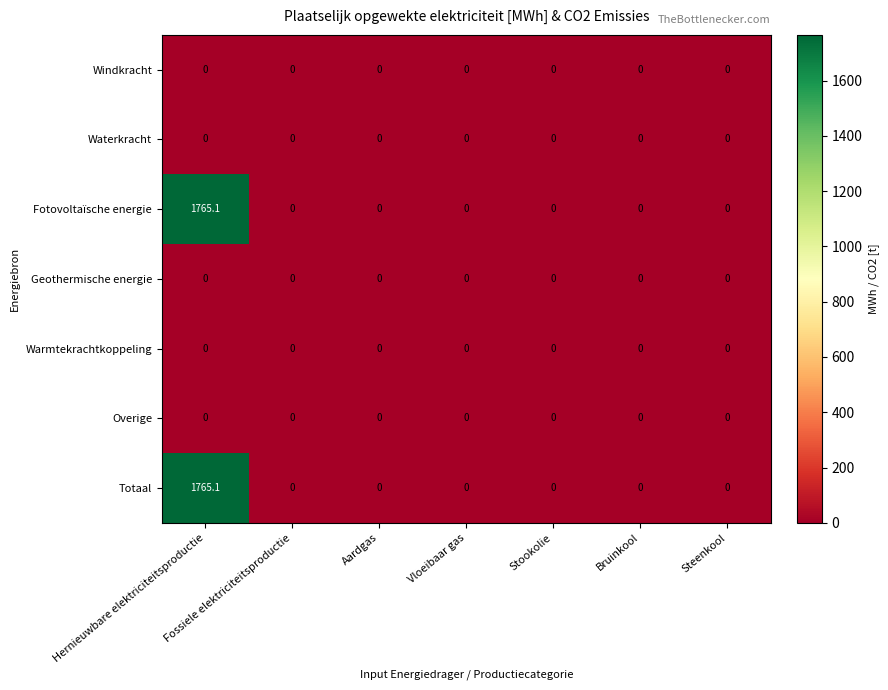

The Fotovoltaïsche energie series shows -969.6 at Fossiele elektriciteitsproductie. True or false?

False